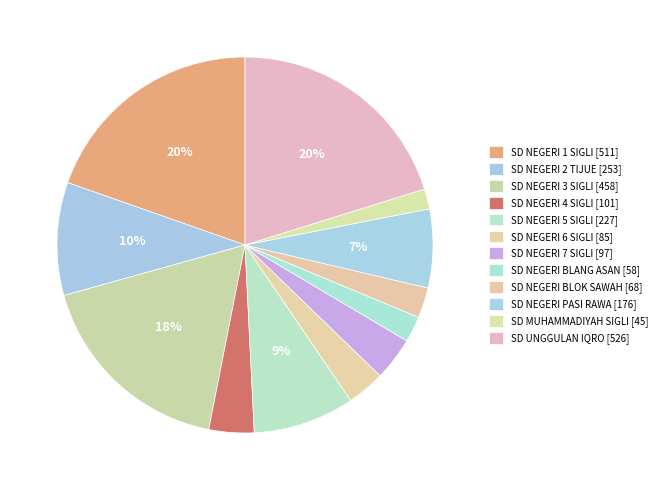

How many slices are in this pie chart?

12